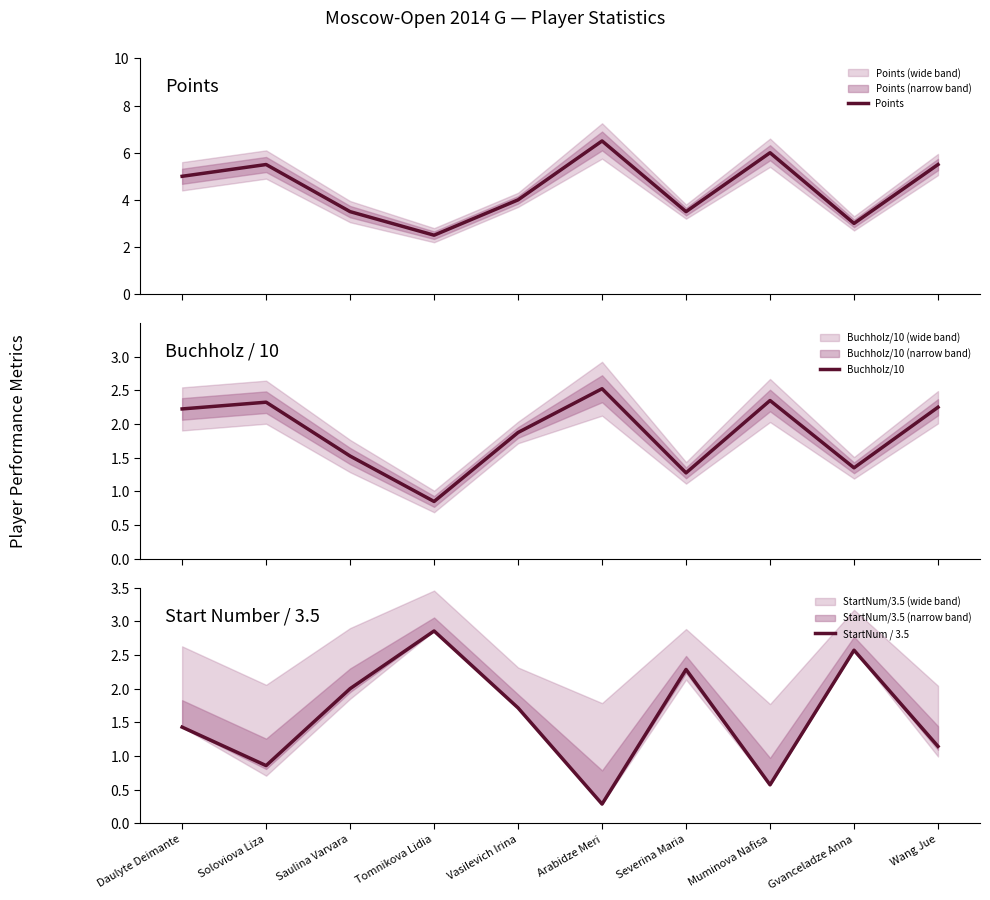

Reading left to right, transcribe all the data shown in this chart.

Points: Daulyte Deimante=5.0	Soloviova Liza=5.5	Saulina Varvara=3.5	Tomnikova Lidia=2.5	Vasilevich Irina=4.0	Arabidze Meri=6.5	Severina Maria=3.5	Muminova Nafisa=6.0	Gvanceladze Anna=3.0	Wang Jue=5.5
Buchholz/10: Daulyte Deimante=2.2	Soloviova Liza=2.3	Saulina Varvara=1.5	Tomnikova Lidia=0.8	Vasilevich Irina=1.9	Arabidze Meri=2.5	Severina Maria=1.3	Muminova Nafisa=2.4	Gvanceladze Anna=1.4	Wang Jue=2.2
StartNum / 3.5: Daulyte Deimante=1.4	Soloviova Liza=0.9	Saulina Varvara=2.0	Tomnikova Lidia=2.9	Vasilevich Irina=1.7	Arabidze Meri=0.3	Severina Maria=2.3	Muminova Nafisa=0.6	Gvanceladze Anna=2.6	Wang Jue=1.1